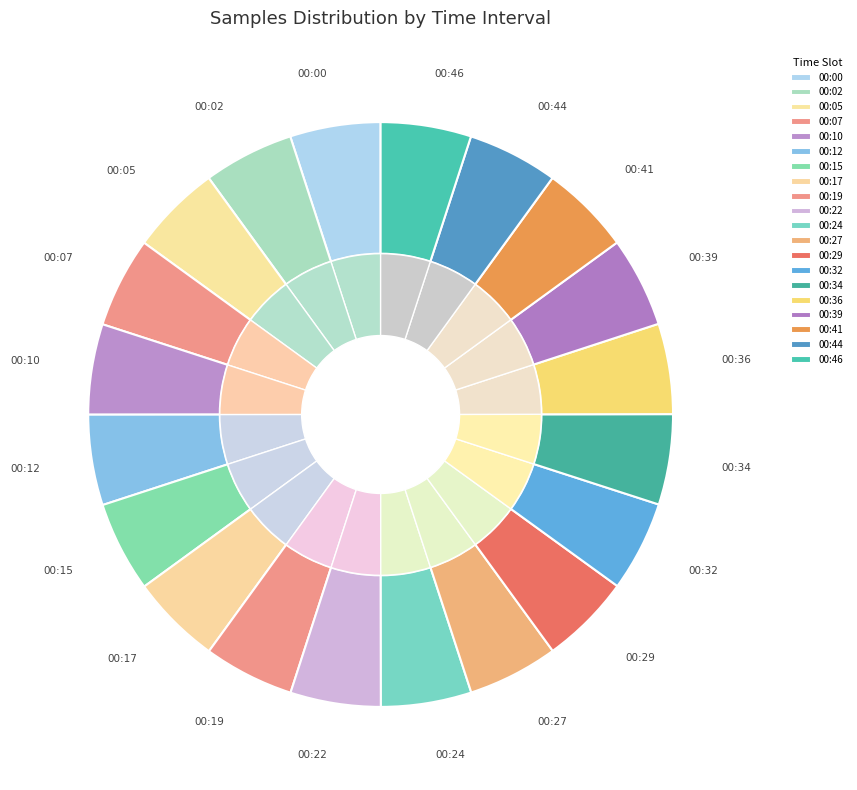

Count the number of slices in the pie.

20